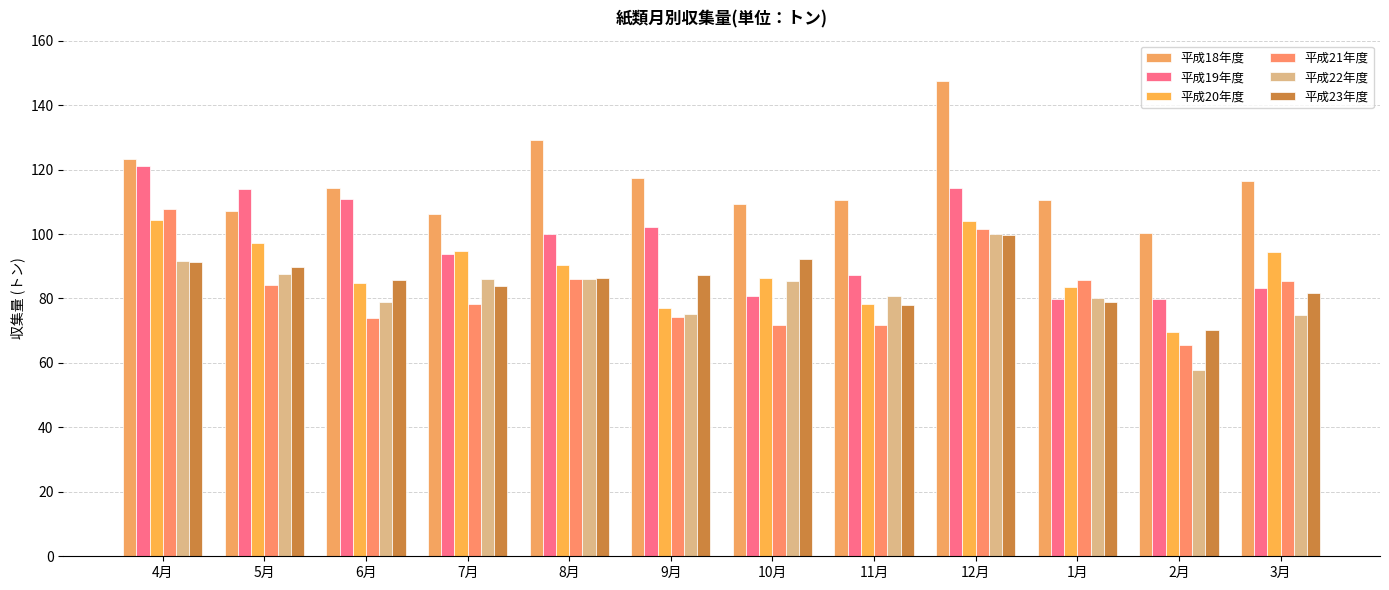

Count the number of categories in the chart.

12